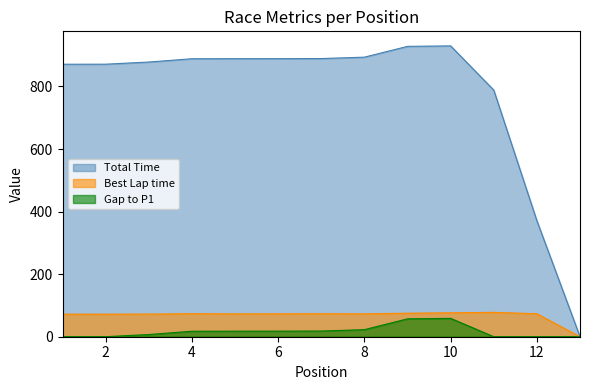

True or false: Total Time has a value of 535.8 at 10.

False